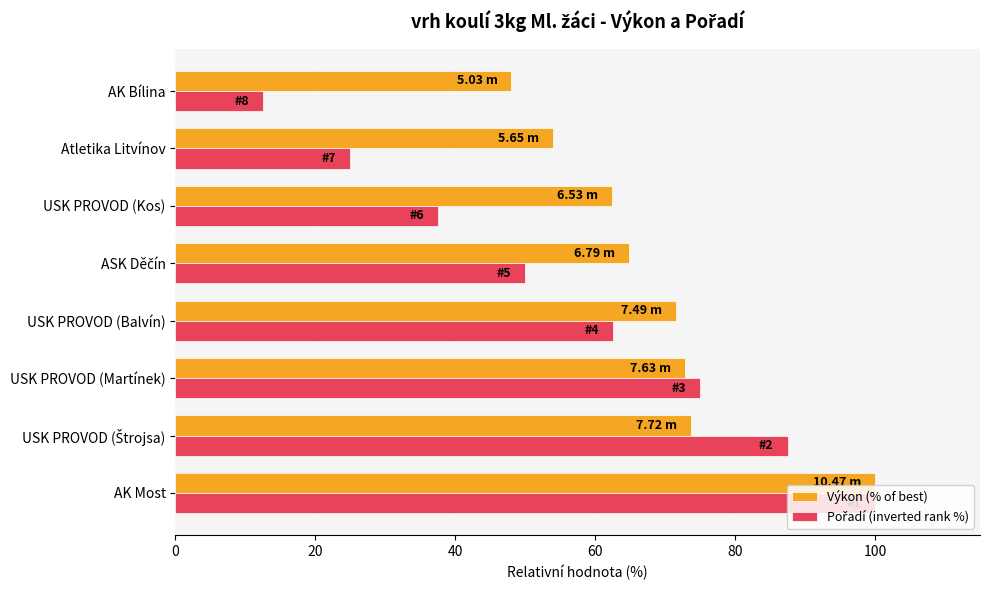

At how many categories does at least one series exceed 41?

8